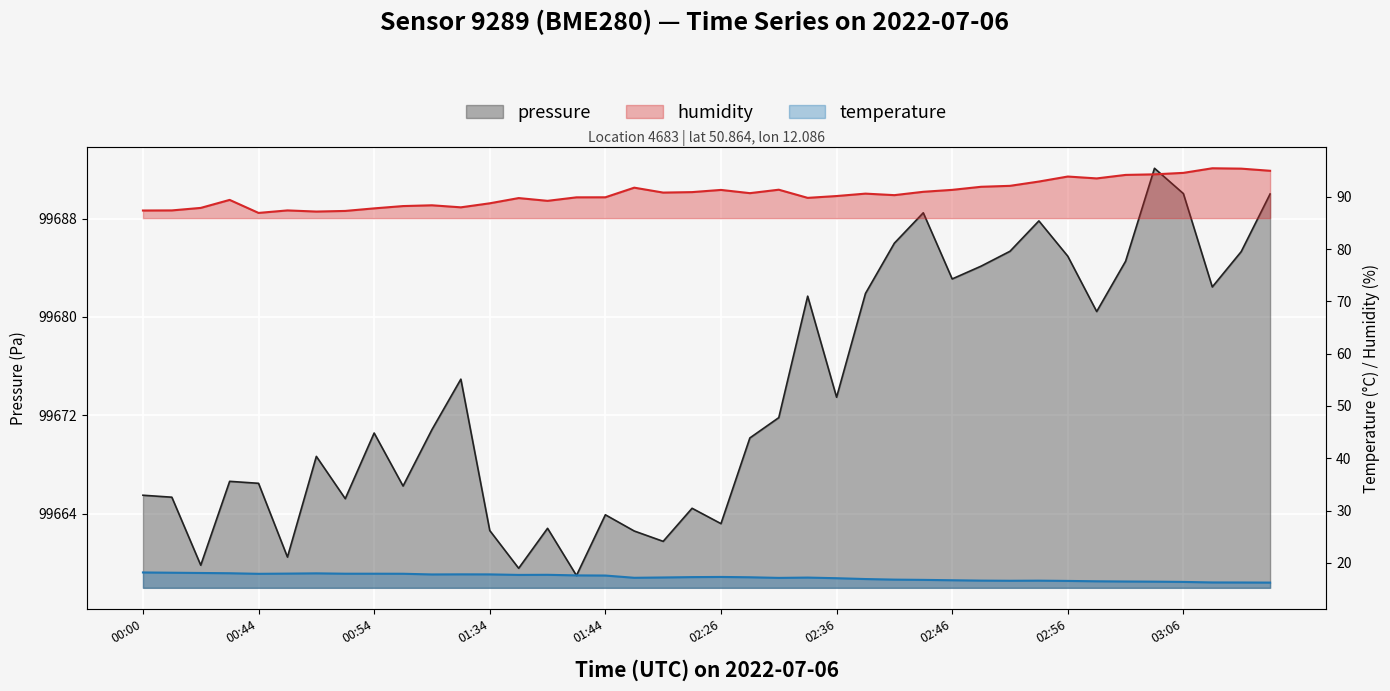

At which category is the sum across all series the highest?

35